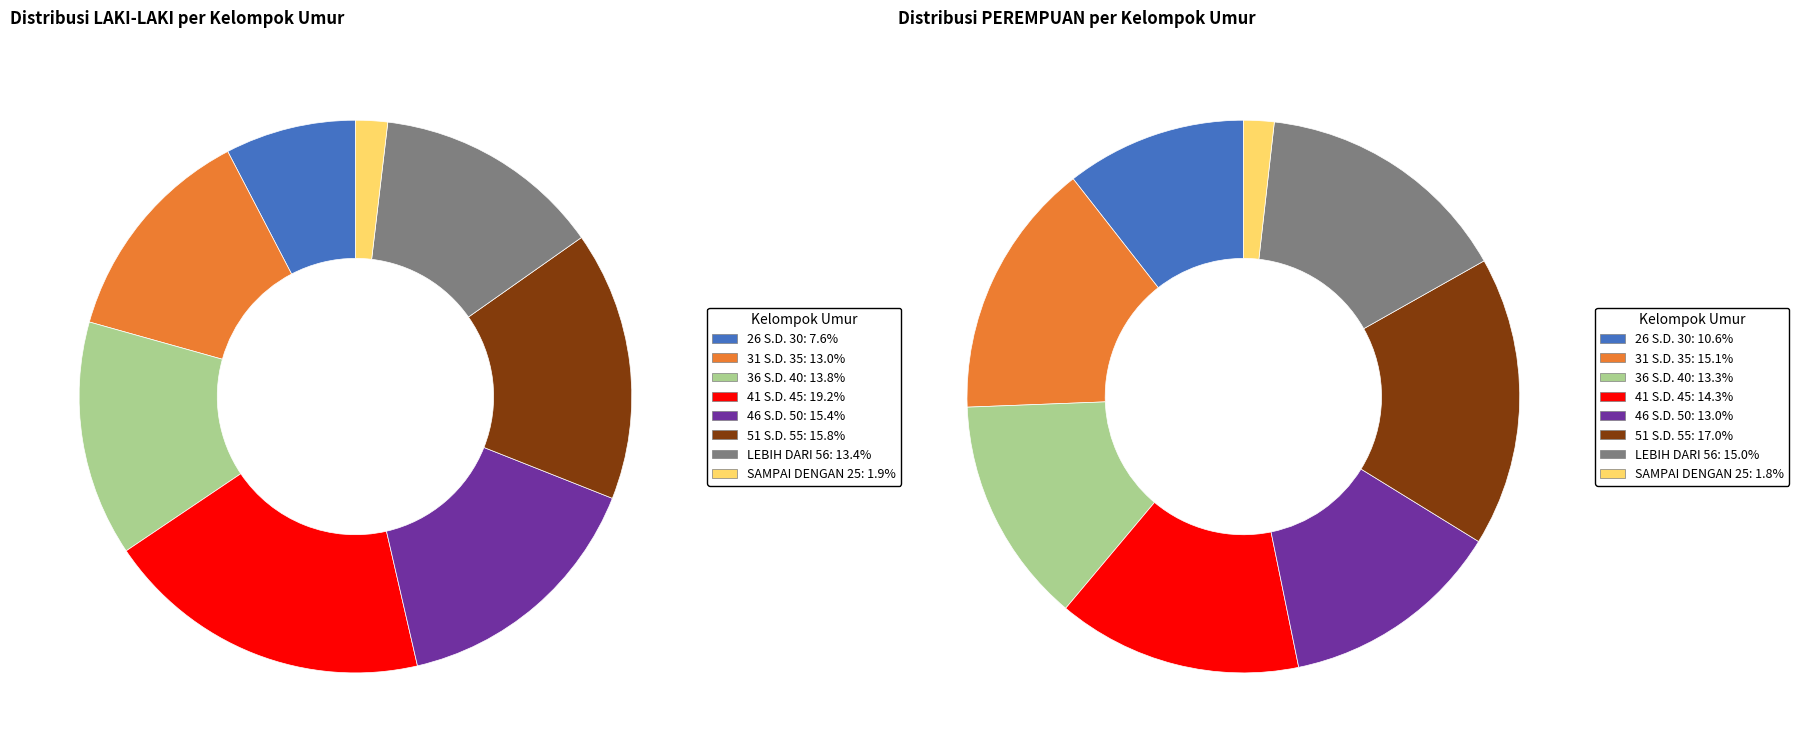

Which category has the smallest portion of the pie?

SAMPAI DENGAN 25